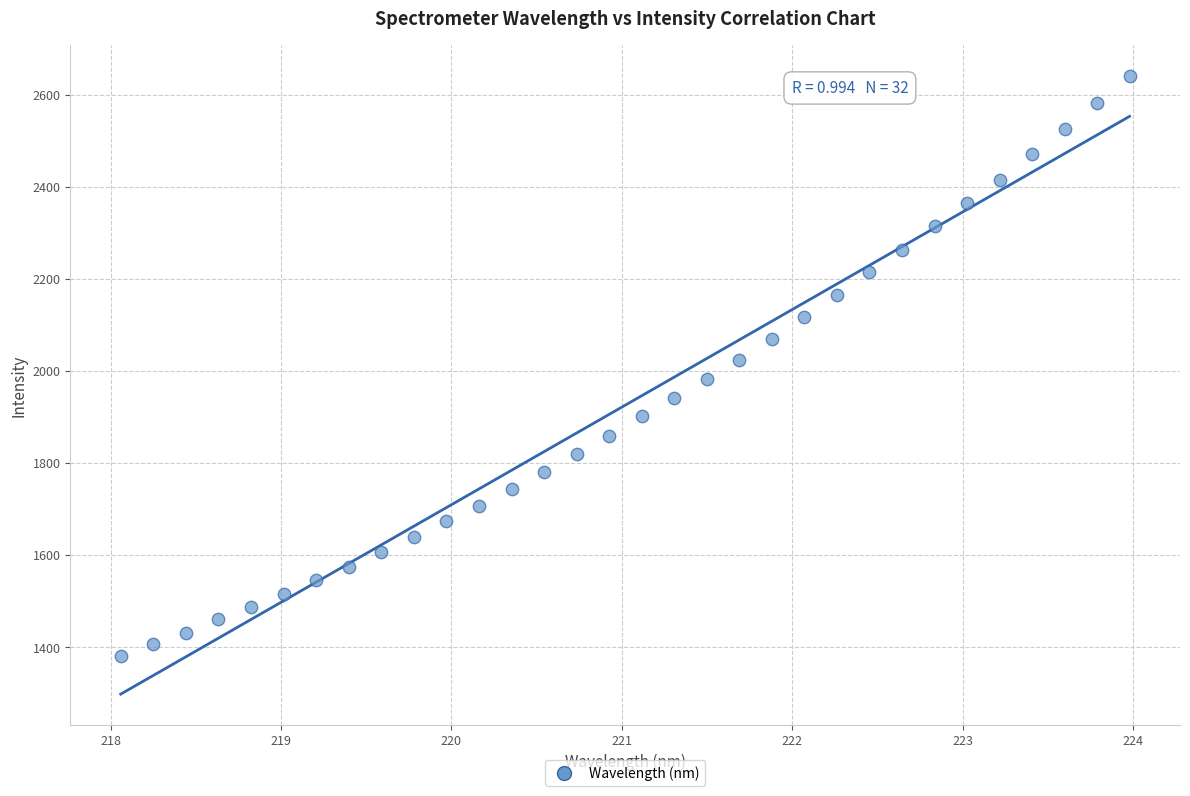

What is the range of X values (max minus min)?

5.9